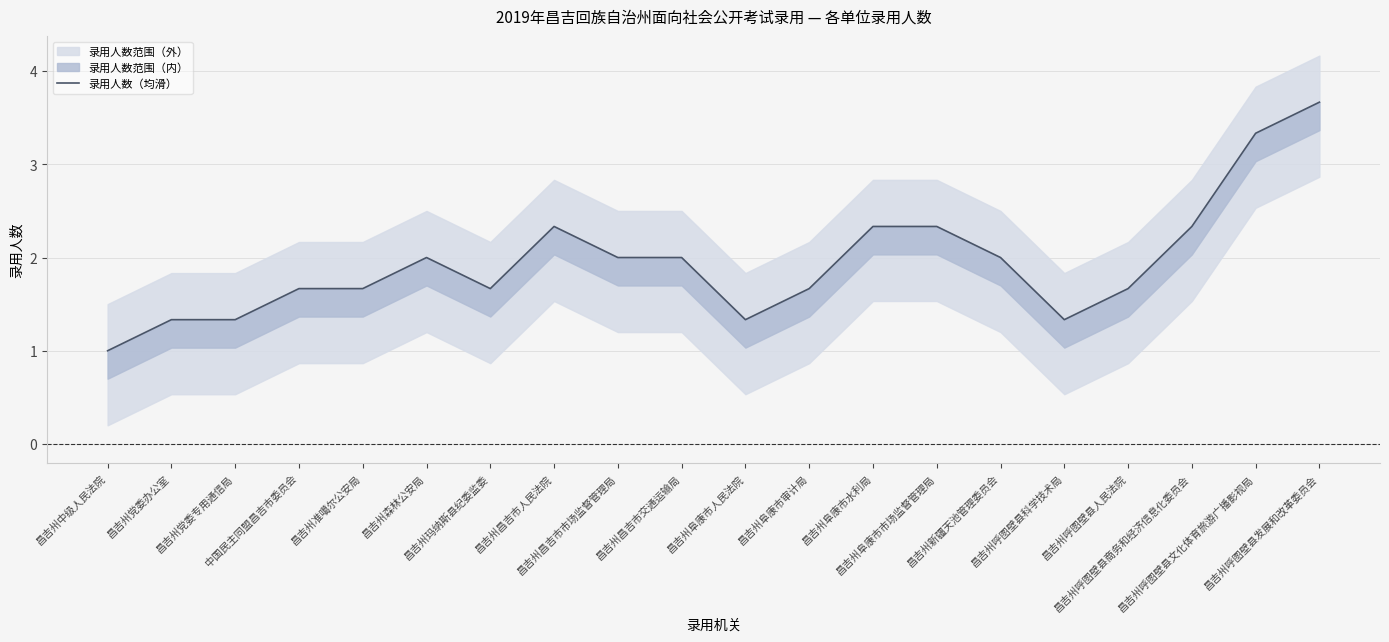

What is the sum of the values at 昌吉州党委办公室 and 昌吉州阜康市审计局?

3.0